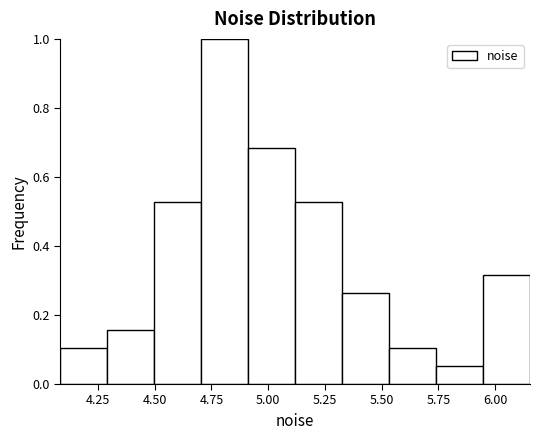

Reading left to right, transcribe this chart: for each bar, give the range it covers on the x-axis and its height. Neither the bar edges nor the heights are printed on the chart, so give them approximately, as read against the axes.

4.10 to 4.30: 0.10
4.30 to 4.50: 0.16
4.50 to 4.70: 0.52
4.70 to 4.90: 1.00
4.90 to 5.10: 0.68
5.10 to 5.35: 0.52
5.35 to 5.55: 0.26
5.55 to 5.75: 0.10
5.75 to 5.95: 0.06
5.95 to 6.15: 0.32